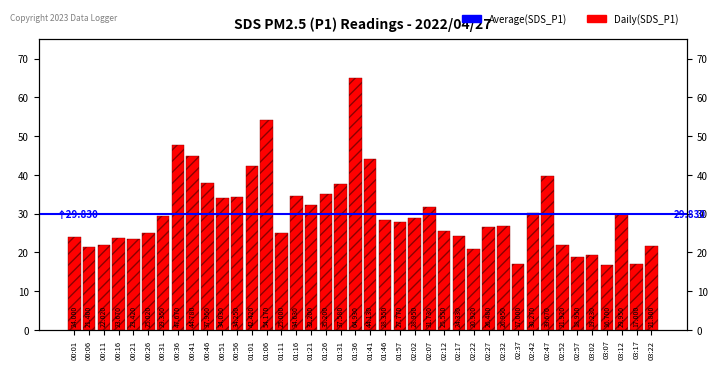

List the labels in order of value, largest first.

01:36, 01:06, 00:36, 00:41, 01:41, 01:01, 02:47, 00:46, 01:31, 01:26, 01:16, 00:56, 00:51, 01:21, 02:07, 02:42, 03:12, 00:31, 02:02, 01:46, 01:57, 02:32, 02:27, 02:12, 00:26, 01:11, 02:17, 00:01, 00:16, 00:21, 00:11, 02:52, 03:22, 00:06, 02:22, 03:02, 02:57, 02:37, 03:17, 03:07